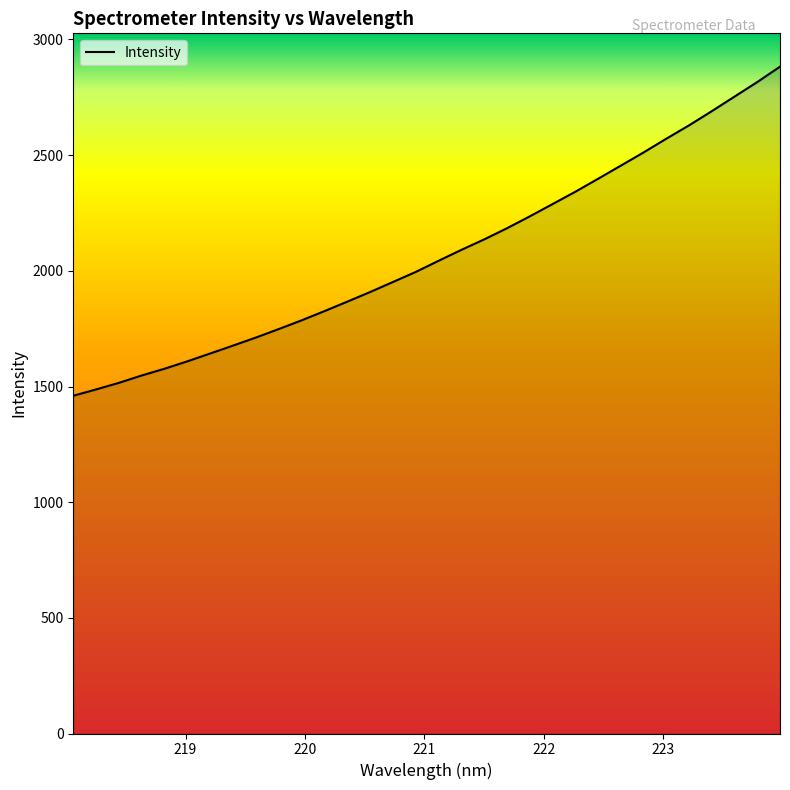

What is the smallest value displayed?

1460.0